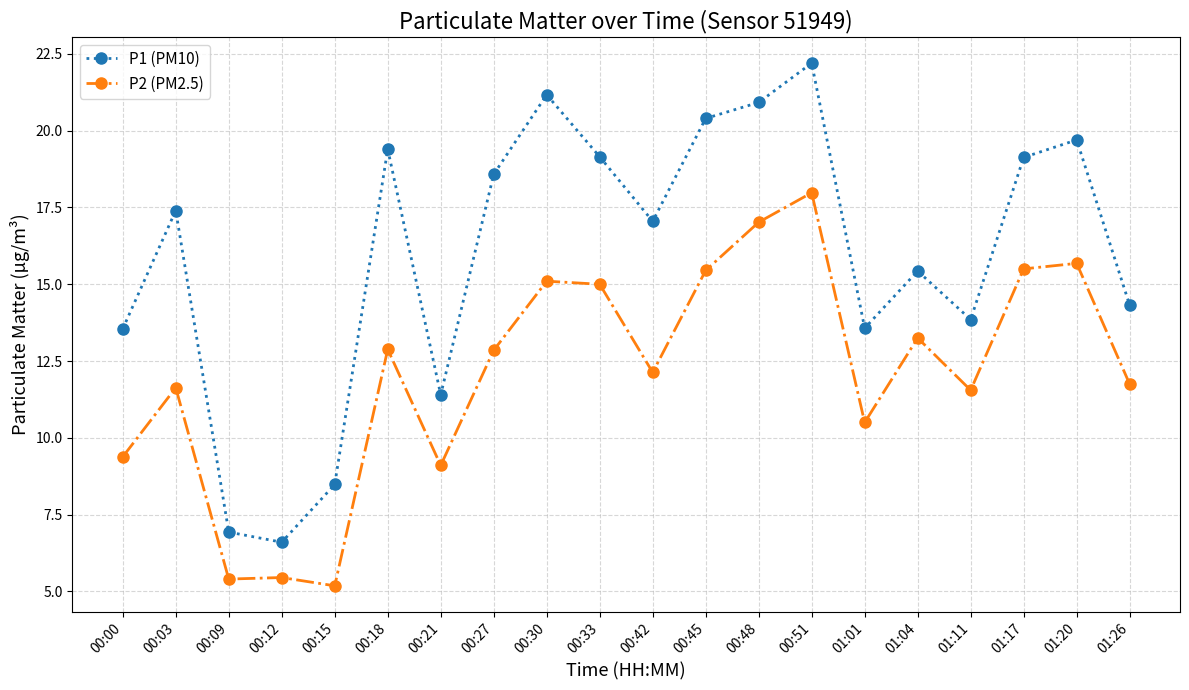

In P2 (PM2.5), how many points are lower than both neighbors (excluding endpoints)?

6